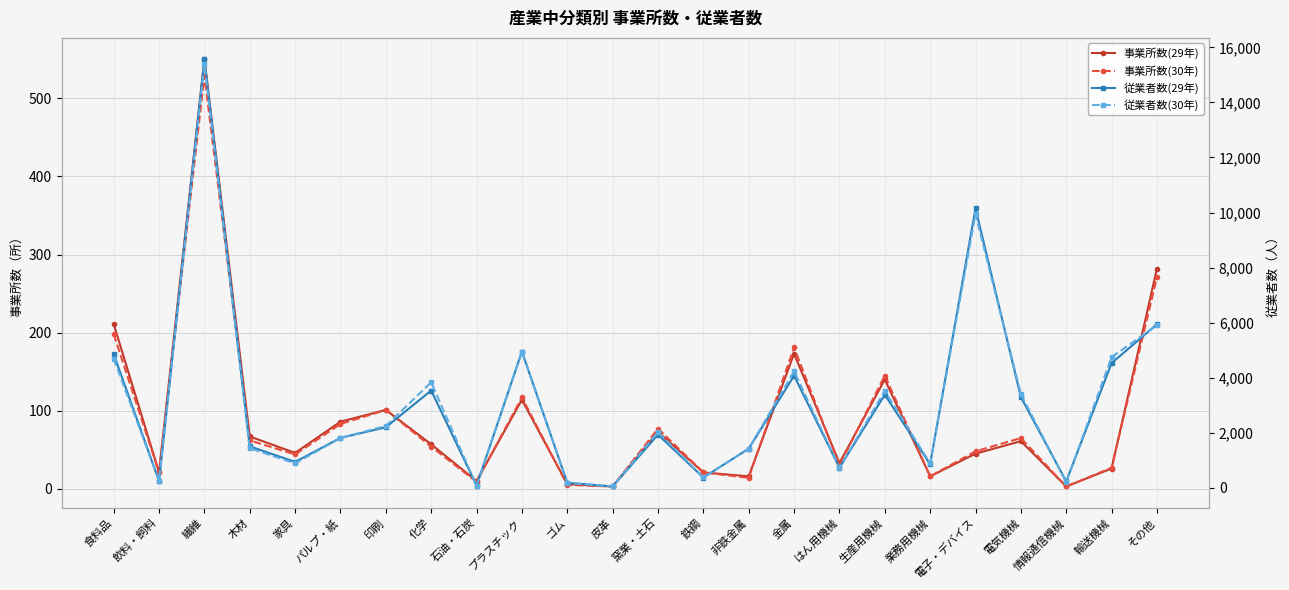

In 従業者数(30年), how many points are lower than both neighbors (excluding endpoints)?

8